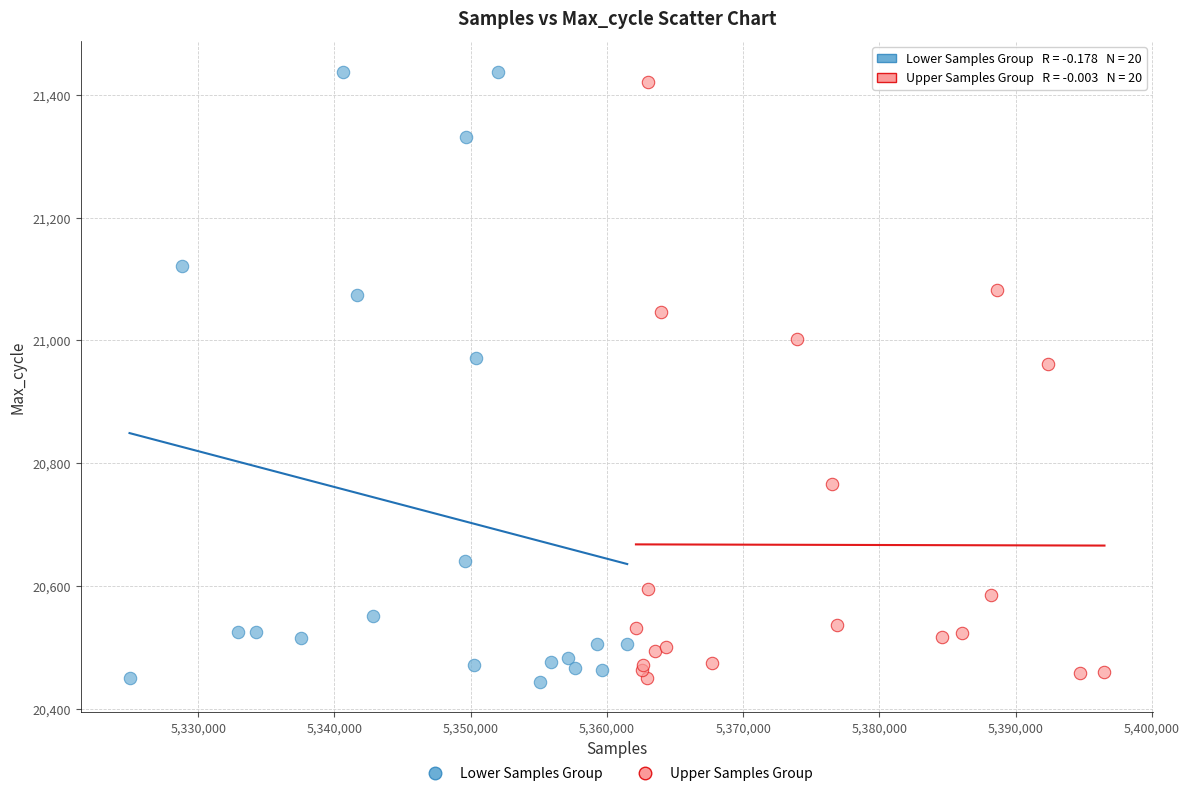

Which series has the largest Y range (max minus min)?

Lower Samples Group